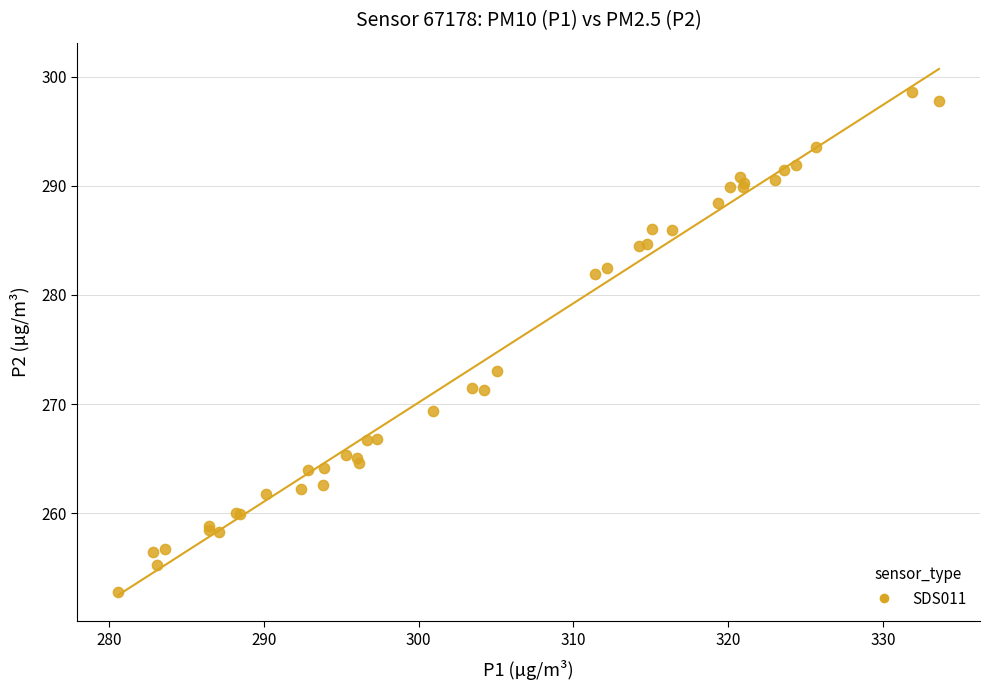

What Y value in the scatter plot is closest to 275?

273.0